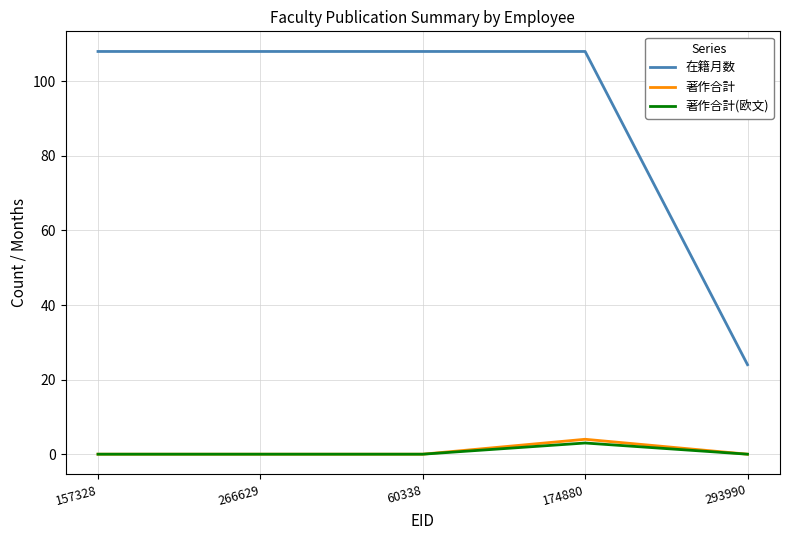

Is it true that 在籍月数 equals 40 at 293990?

False